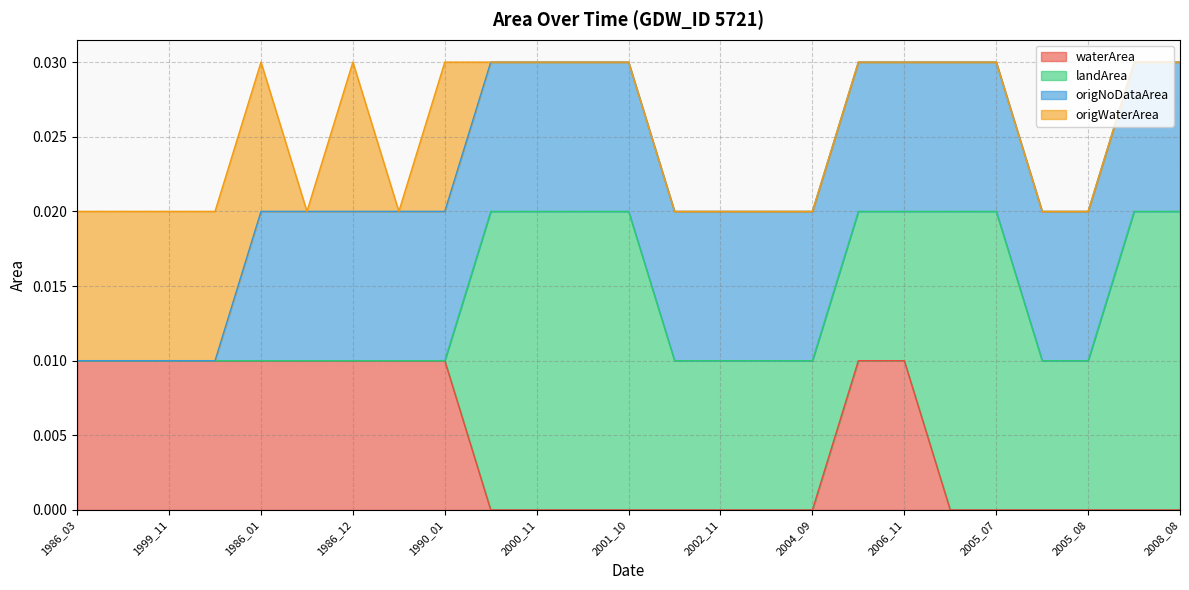

Rank the categories by origNoDataArea value from highest to lowest.

1986_01, 1986_02, 1986_12, 1989_12, 1990_01, 2000_10, 2000_11, 2001_07, 2001_10, 2002_07, 2002_11, 2003_10, 2004_09, 2006_02, 2006_11, 2004_10, 2005_07, 2005_03, 2005_08, 2005_10, 2008_08, 1986_03, 1998_01, 1999_11, 2018_12